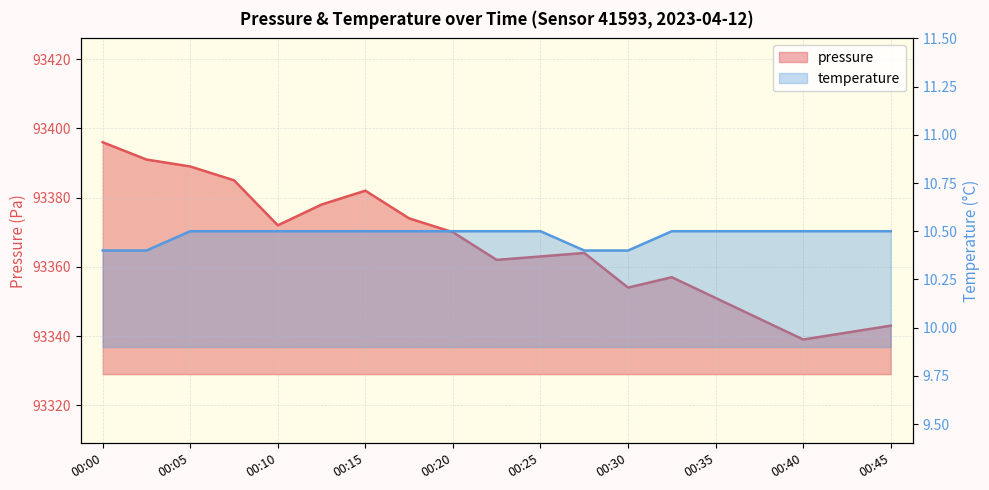

List the series in order of their peak value, lowest first.

temperature, pressure